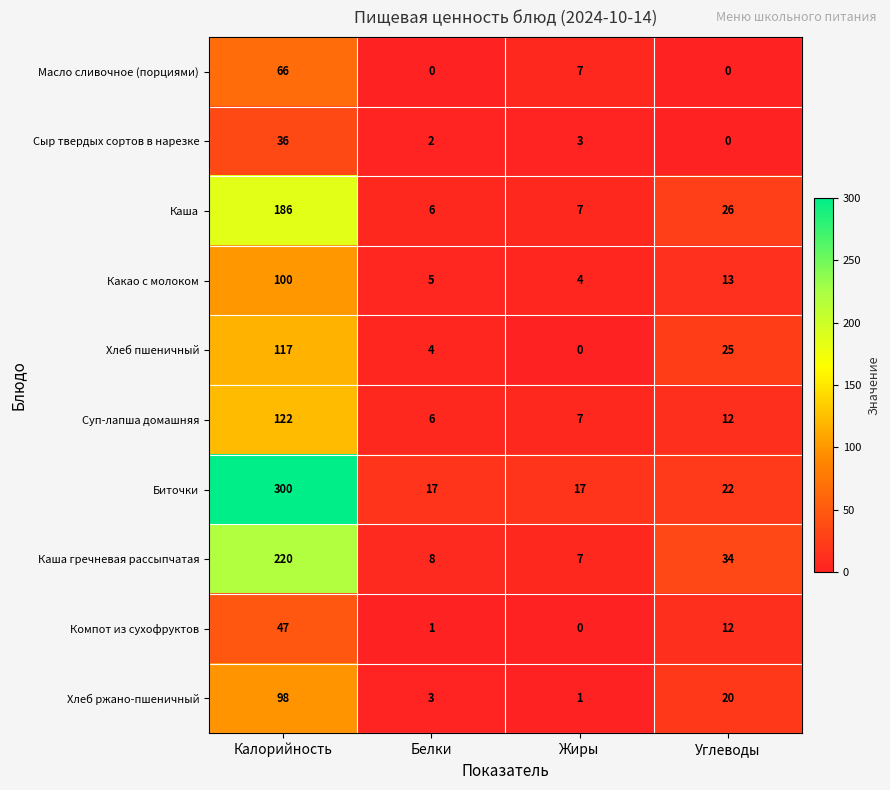

List the series in order of their peak value, lowest first.

Сыр твердых сортов в нарезке, Компот из сухофруктов, Масло сливочное (порциями), Хлеб ржано-пшеничный, Какао с молоком, Хлеб пшеничный, Суп-лапша домашняя, Каша, Каша гречневая рассыпчатая, Биточки